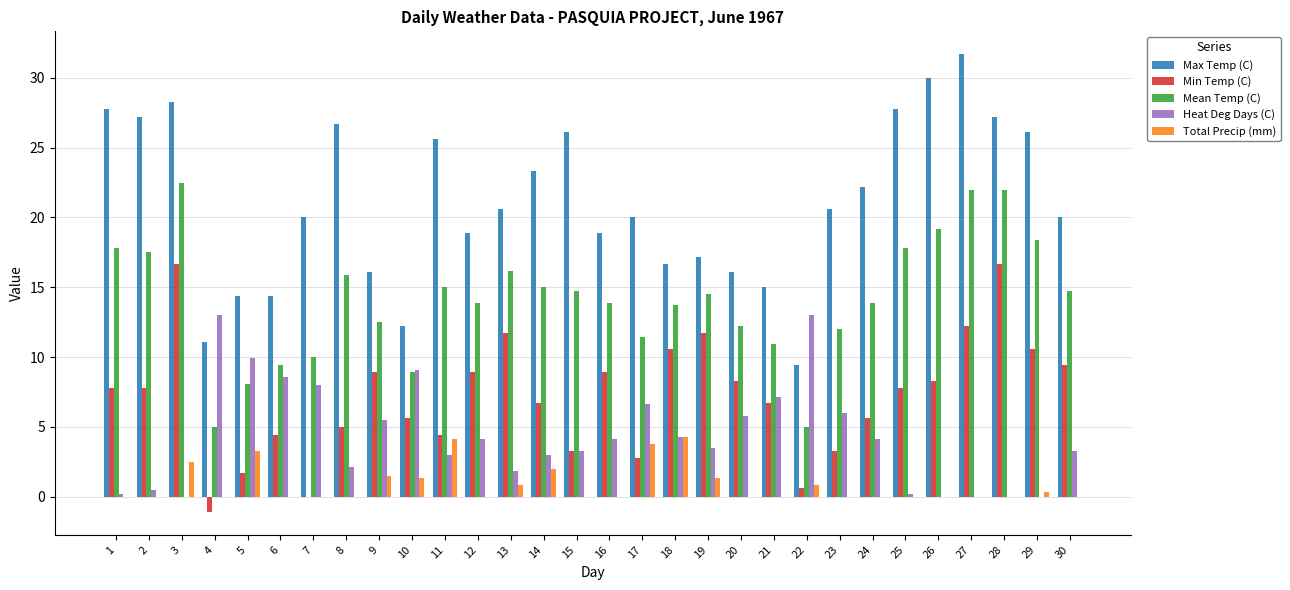

At which category is the sum across all series the highest?

3